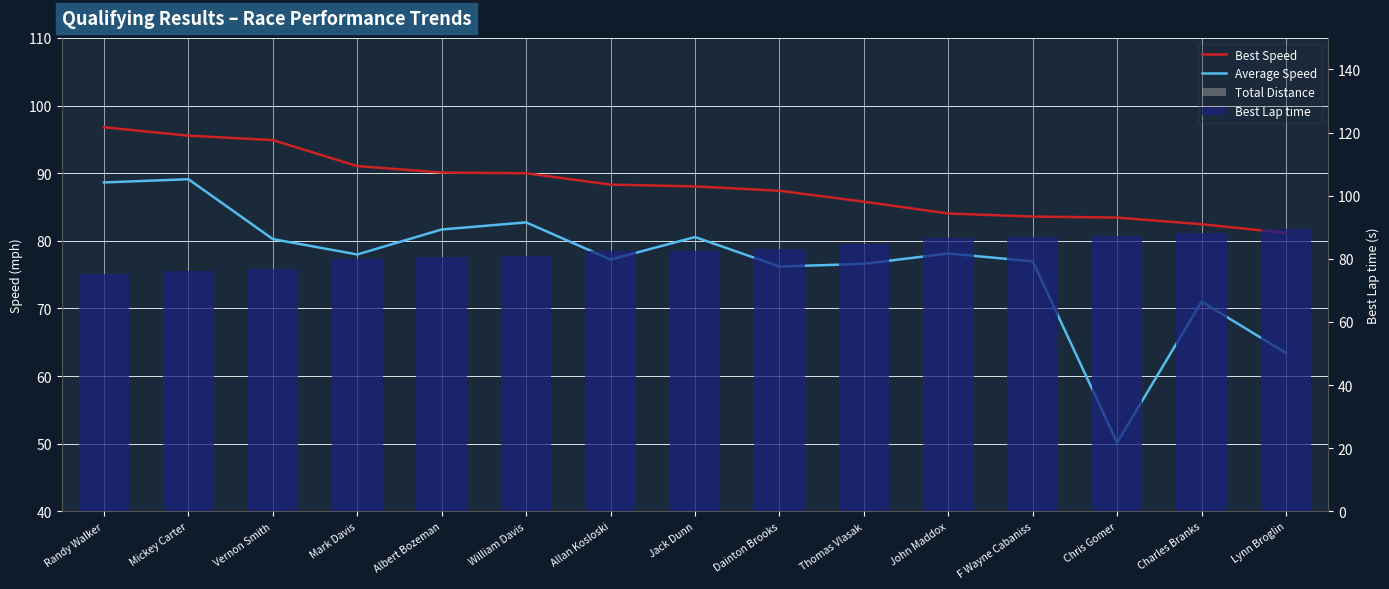

Which has a higher value, Vernon Smith or F Wayne Cabaniss?

Vernon Smith